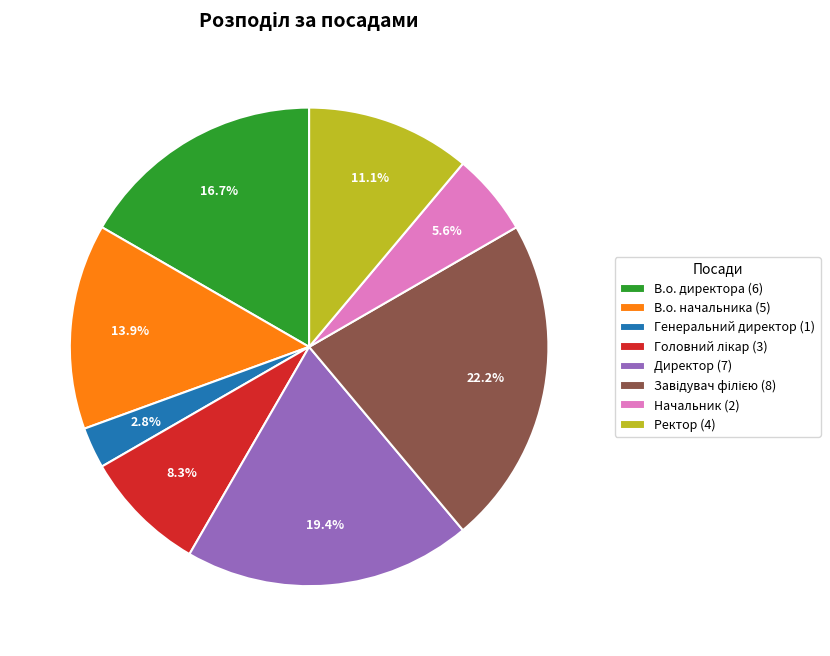

How many slices are in this pie chart?

8